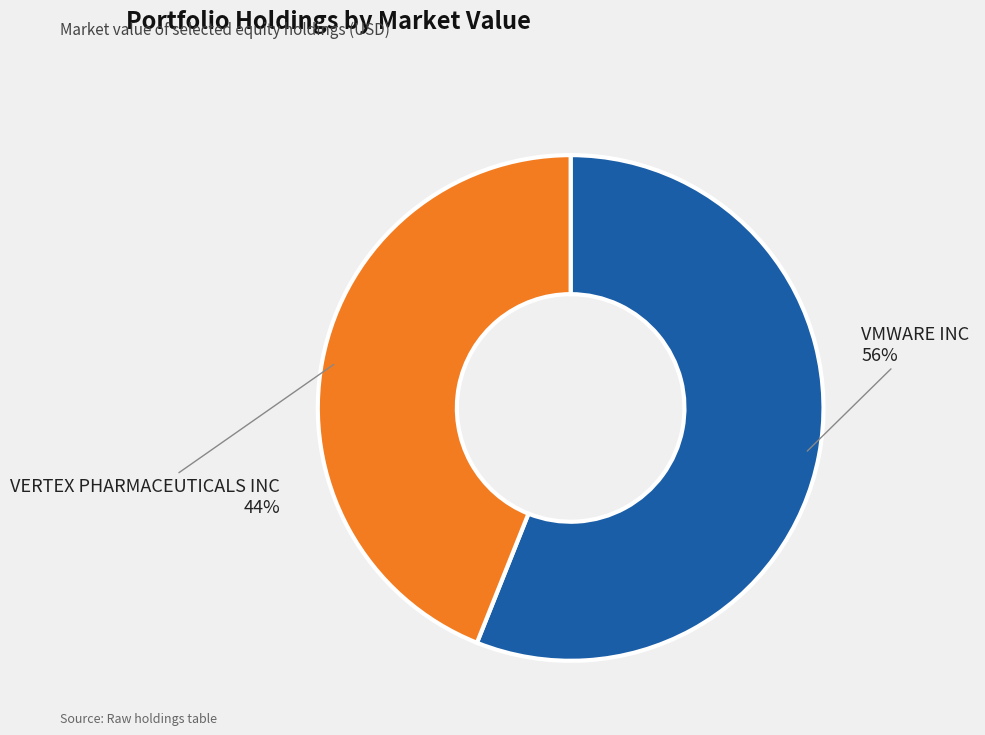

Is there a majority slice in this chart?

Yes